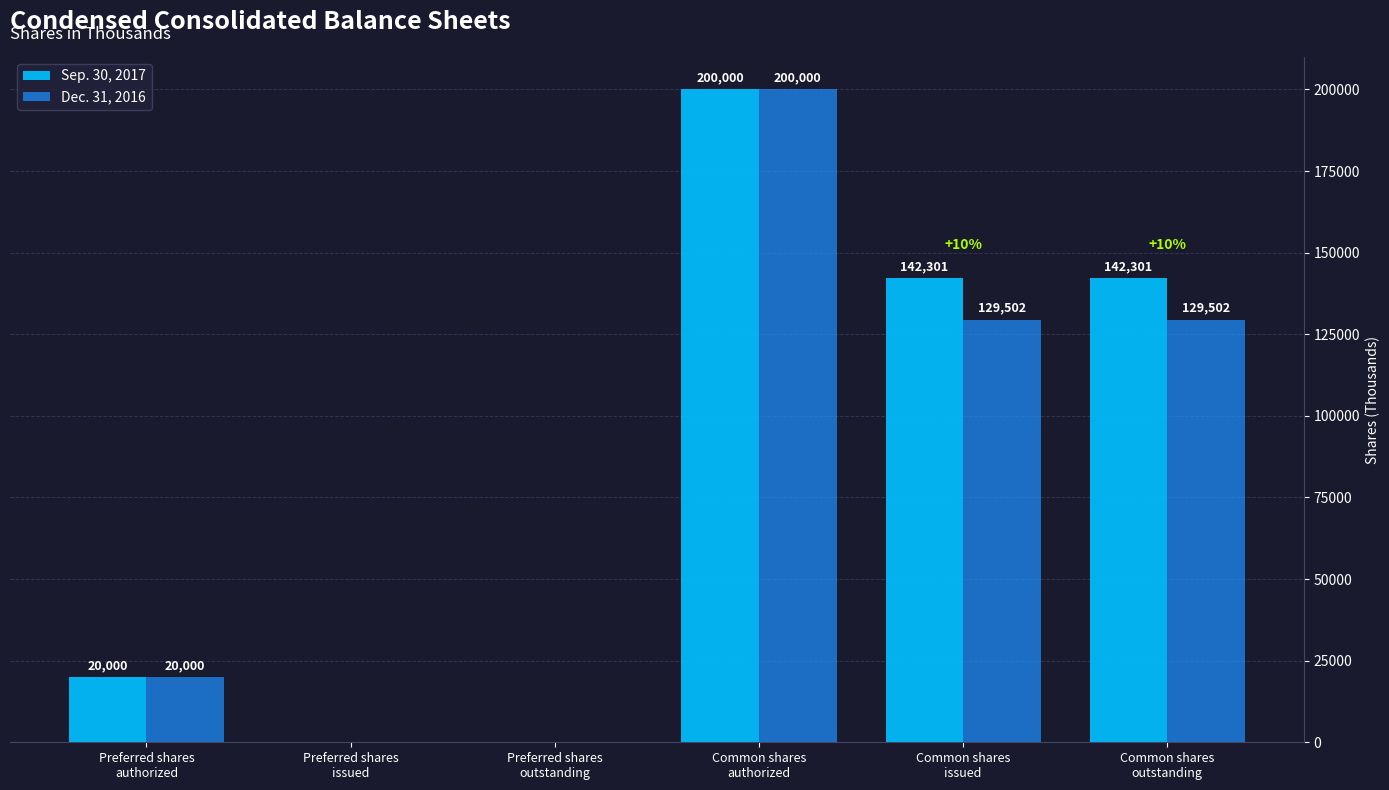

The Sep. 30, 2017 series shows 0 at Preferred shares
outstanding. True or false?

True